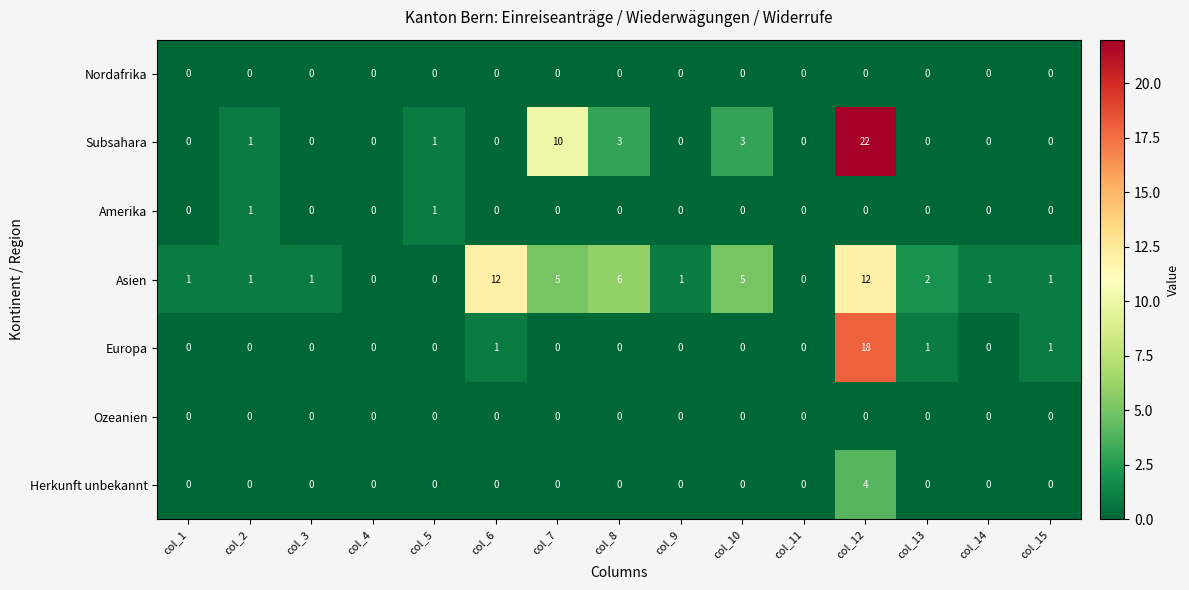

True or false: Subsahara has a value of 3 at col_10.

True